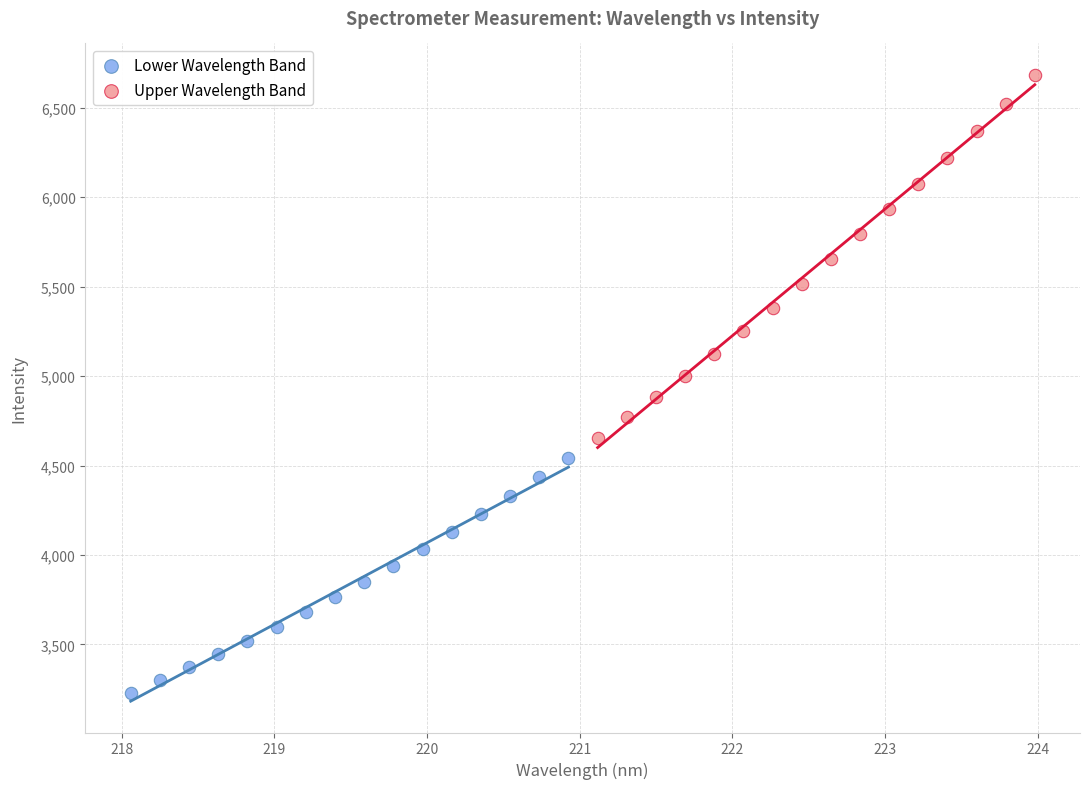

What are all the series names shown in the legend?

Lower Wavelength Band, Upper Wavelength Band